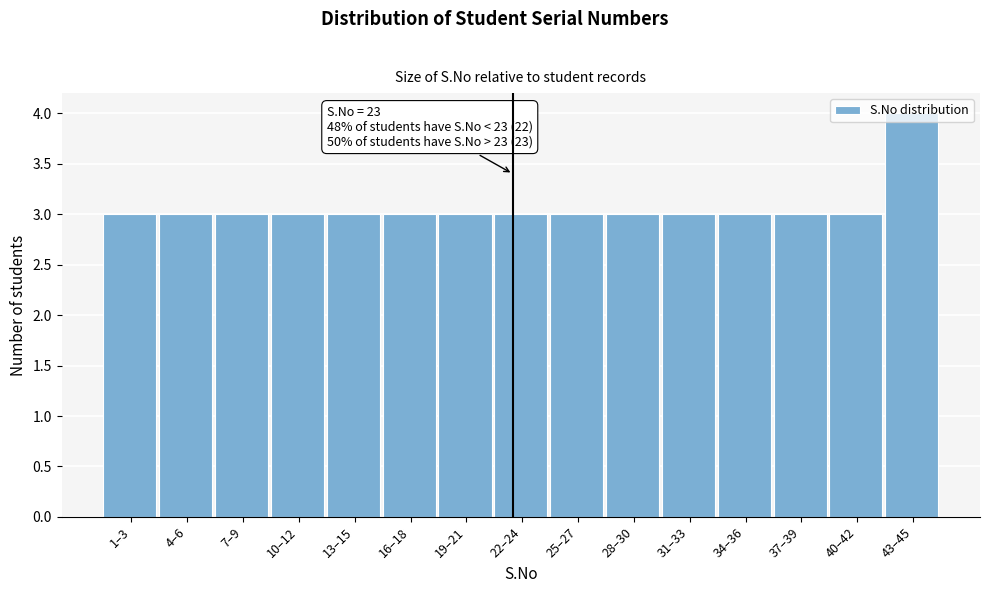

What is the average value?

3